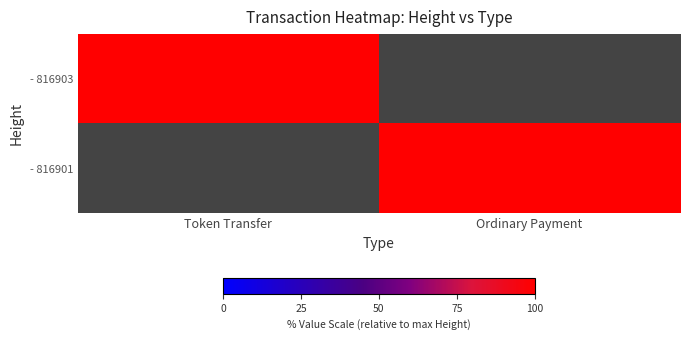

The - 816903 series shows 151.1 at Token Transfer. True or false?

False